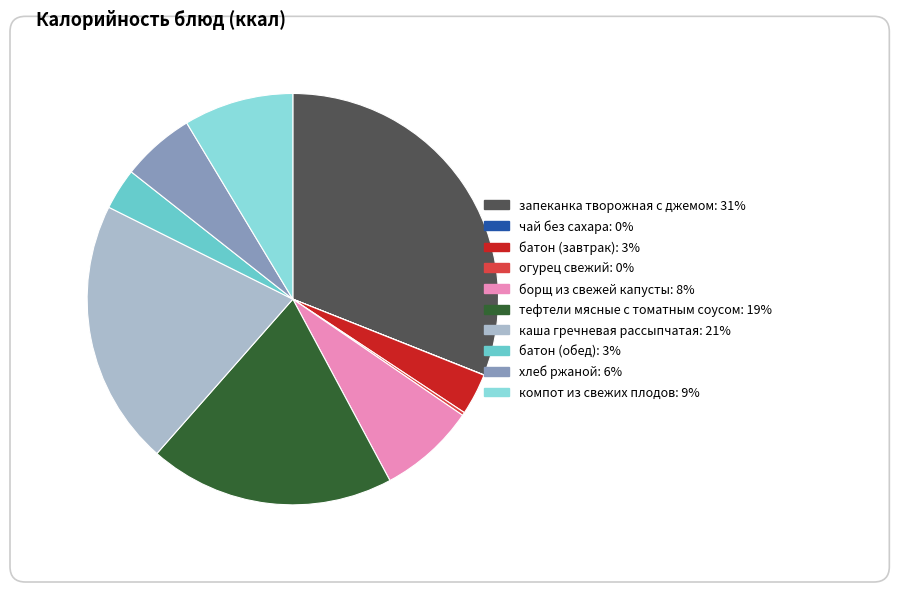

Does борщ из свежей капусты account for over 50% of the chart?

No